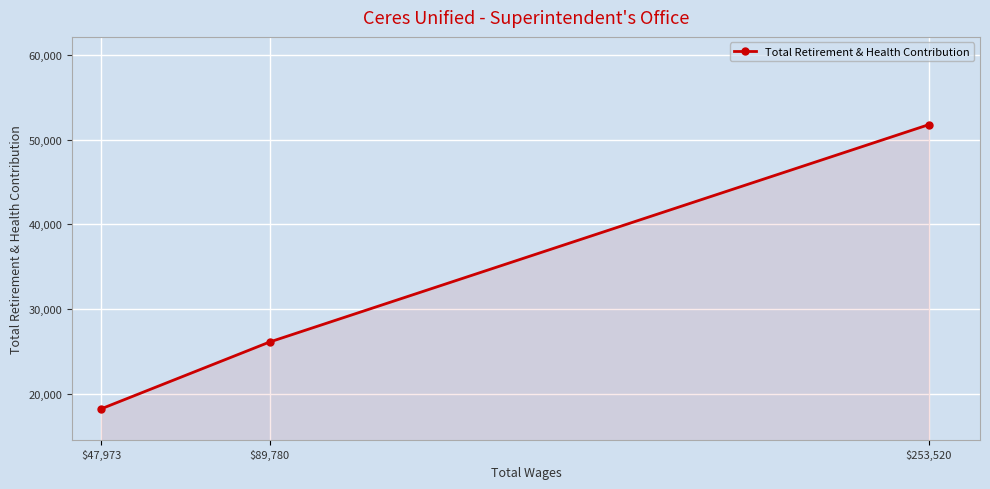

List the labels in order of value, largest first.

$253,520, $89,780, $47,973